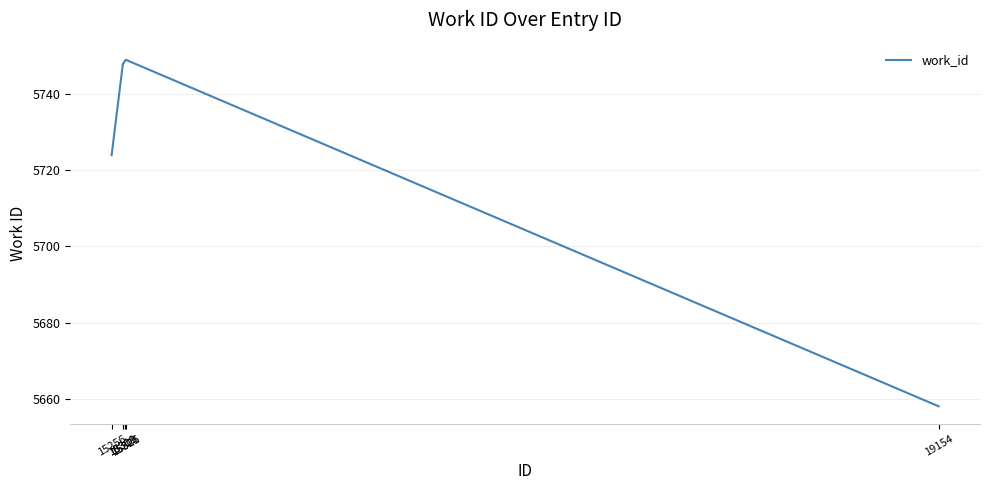

What is the sum of all values?

34376